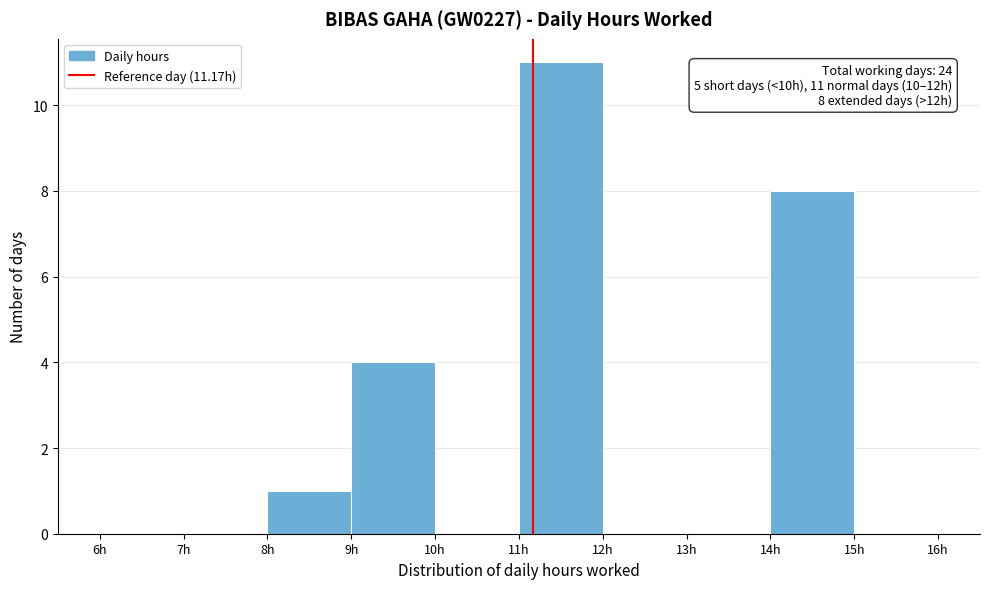

Over which range of the x-axis is the bar tallest?

11 to 12